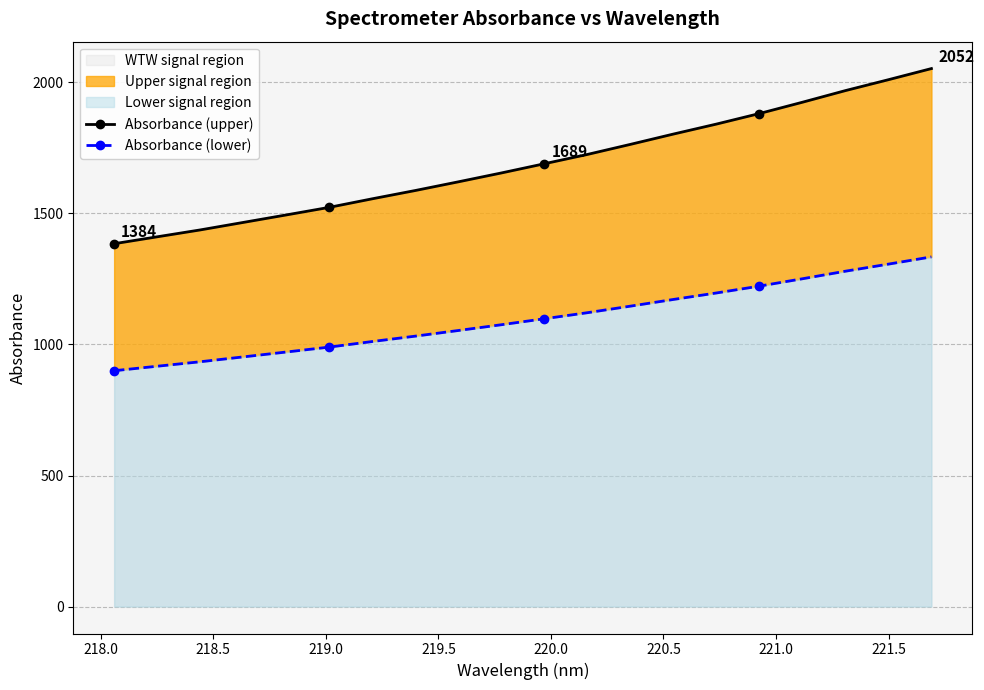

What is the minimum value for WTW signal region?

1384.1